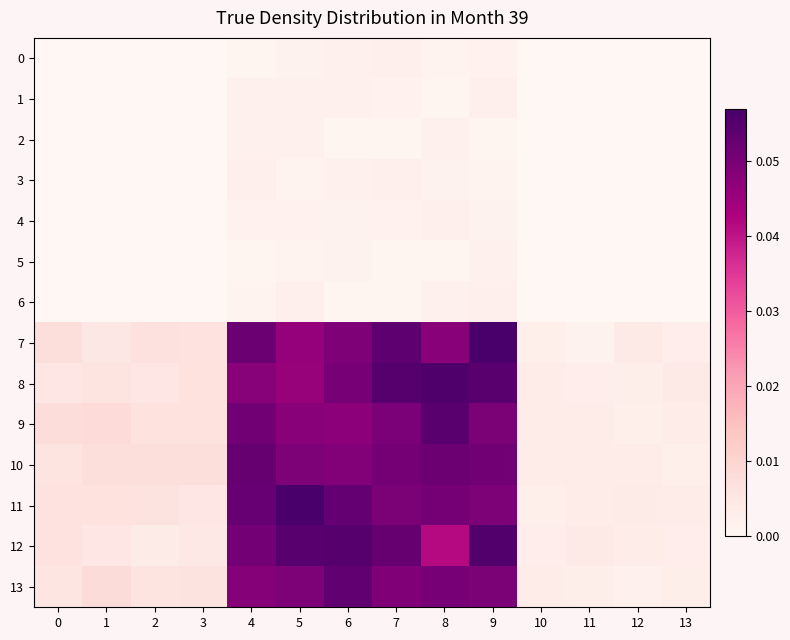

Reading left to right, list all the values displayed in this chart.

0: 0=0.0	1=0.0	2=0.0	3=0.0	4=0.0	5=0.0	6=0.0	7=0.0	8=0.0	9=0.0	10=0.0	11=0.0	12=0.0	13=0.0
1: 0=0.0	1=0.0	2=0.0	3=0.0	4=0.0	5=0.0	6=0.0	7=0.0	8=0.0	9=0.0	10=0.0	11=0.0	12=0.0	13=0.0
2: 0=0.0	1=0.0	2=0.0	3=0.0	4=0.0	5=0.0	6=0.0	7=0.0	8=0.0	9=0.0	10=0.0	11=0.0	12=0.0	13=0.0
3: 0=0.0	1=0.0	2=0.0	3=0.0	4=0.0	5=0.0	6=0.0	7=0.0	8=0.0	9=0.0	10=0.0	11=0.0	12=0.0	13=0.0
4: 0=0.0	1=0.0	2=0.0	3=0.0	4=0.0	5=0.0	6=0.0	7=0.0	8=0.0	9=0.0	10=0.0	11=0.0	12=0.0	13=0.0
5: 0=0.0	1=0.0	2=0.0	3=0.0	4=0.0	5=0.0	6=0.0	7=0.0	8=0.0	9=0.0	10=0.0	11=0.0	12=0.0	13=0.0
6: 0=0.0	1=0.0	2=0.0	3=0.0	4=0.0	5=0.0	6=0.0	7=0.0	8=0.0	9=0.0	10=0.0	11=0.0	12=0.0	13=0.0
7: 0=0.0	1=0.0	2=0.0	3=0.0	4=0.1	5=0.0	6=0.0	7=0.1	8=0.0	9=0.1	10=0.0	11=0.0	12=0.0	13=0.0
8: 0=0.0	1=0.0	2=0.0	3=0.0	4=0.0	5=0.0	6=0.1	7=0.1	8=0.1	9=0.1	10=0.0	11=0.0	12=0.0	13=0.0
9: 0=0.0	1=0.0	2=0.0	3=0.0	4=0.1	5=0.0	6=0.0	7=0.0	8=0.1	9=0.0	10=0.0	11=0.0	12=0.0	13=0.0
10: 0=0.0	1=0.0	2=0.0	3=0.0	4=0.1	5=0.0	6=0.0	7=0.1	8=0.1	9=0.1	10=0.0	11=0.0	12=0.0	13=0.0
11: 0=0.0	1=0.0	2=0.0	3=0.0	4=0.1	5=0.1	6=0.1	7=0.0	8=0.1	9=0.0	10=0.0	11=0.0	12=0.0	13=0.0
12: 0=0.0	1=0.0	2=0.0	3=0.0	4=0.1	5=0.1	6=0.1	7=0.1	8=0.0	9=0.1	10=0.0	11=0.0	12=0.0	13=0.0
13: 0=0.0	1=0.0	2=0.0	3=0.0	4=0.0	5=0.0	6=0.1	7=0.0	8=0.1	9=0.0	10=0.0	11=0.0	12=0.0	13=0.0